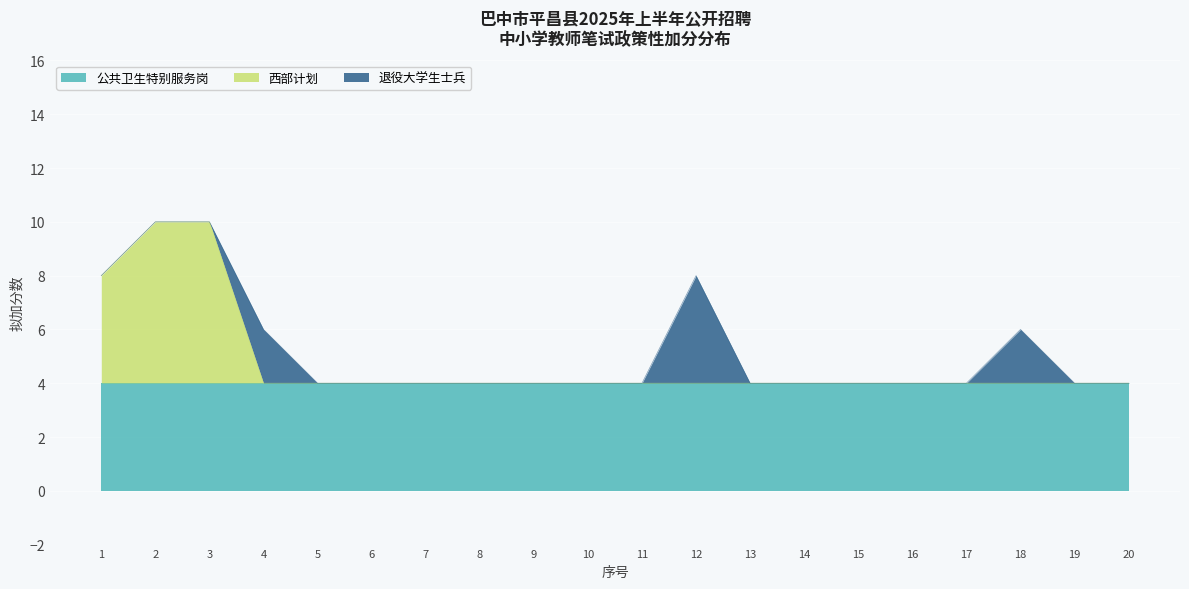

True or false: 退役大学生士兵 and 公共卫生特别服务岗 intersect in this chart.

False